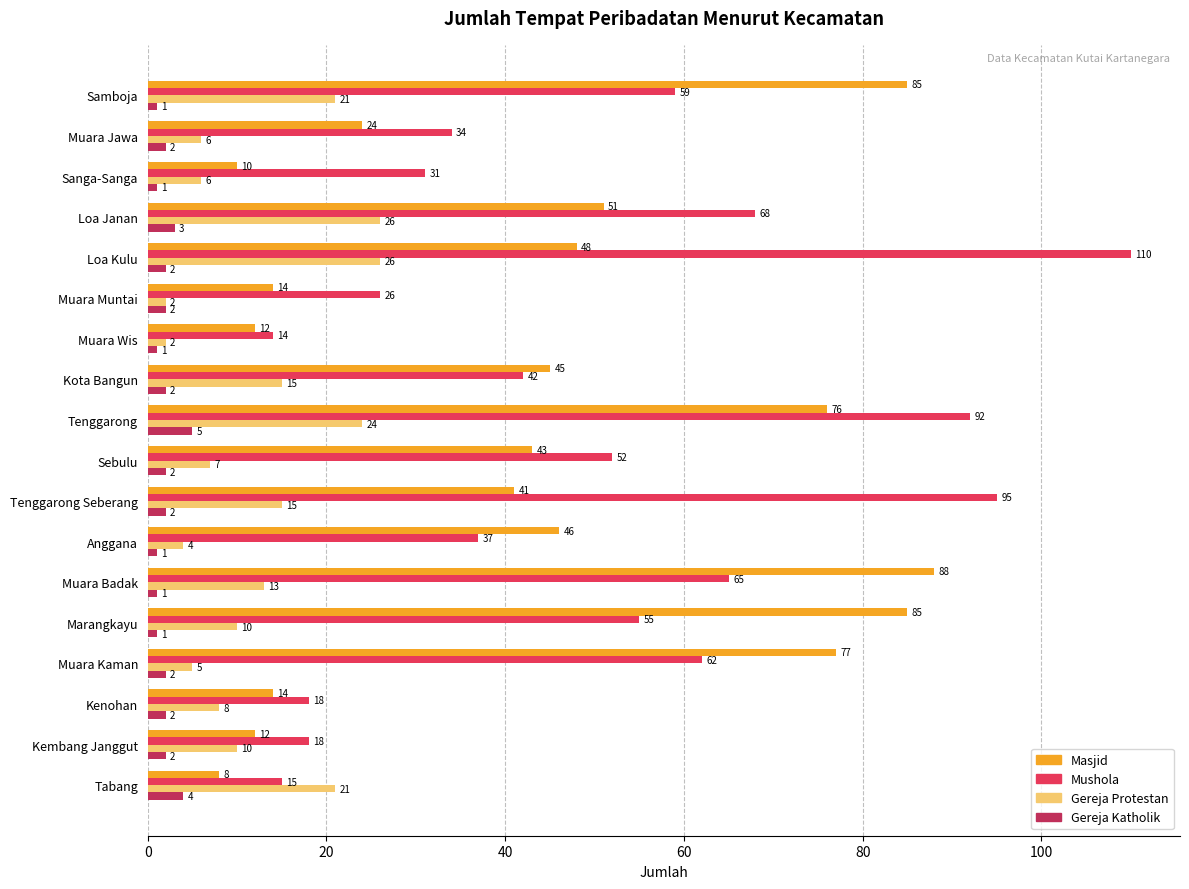

What is the difference between the maximum and minimum values in the Mushola series?

96